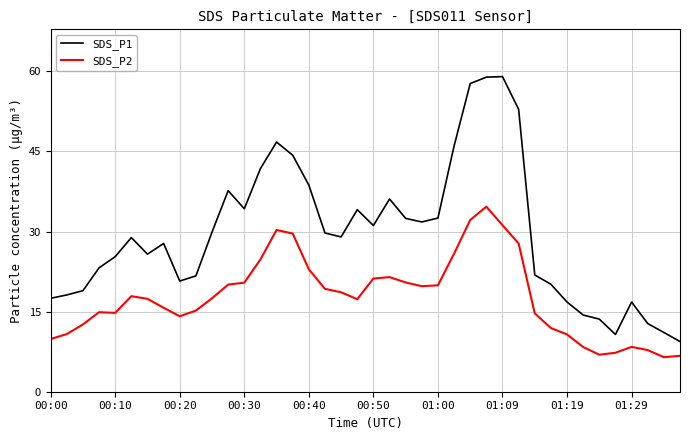

What is the maximum value shown in the chart?

59.0